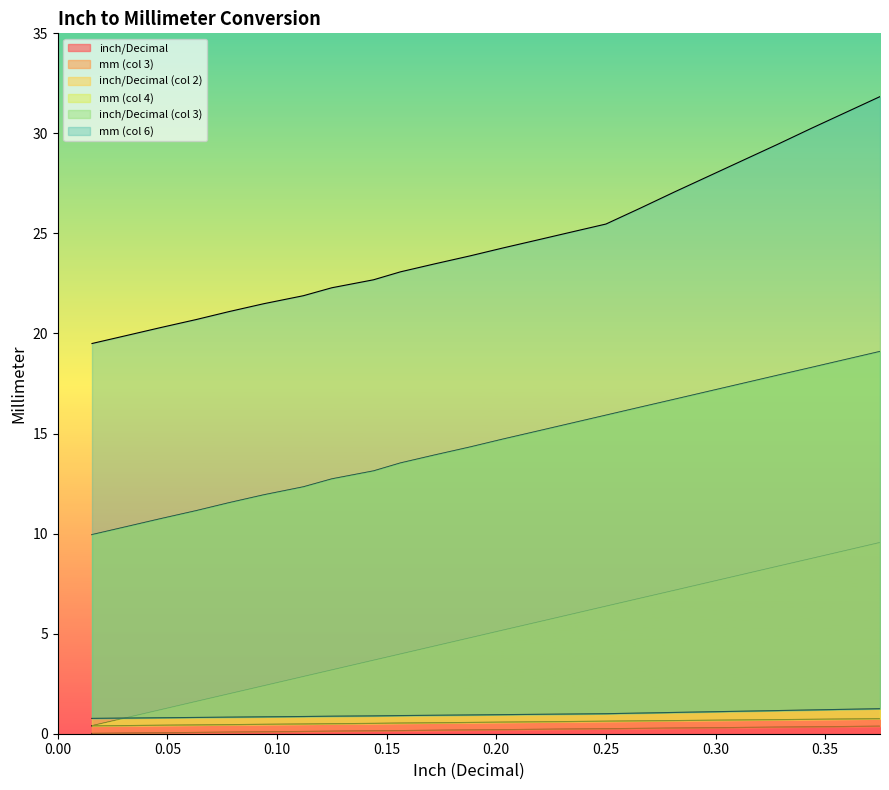

What is the sum of all inch/Decimal (col 2) values?

13.7